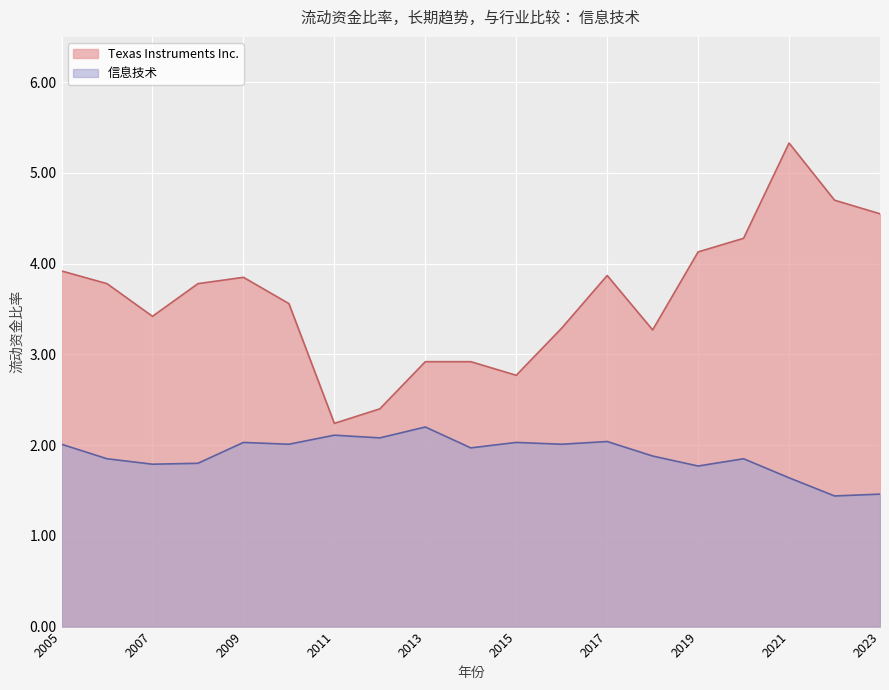

Is it true that 信息技术 equals 1.5 at 2023?

True